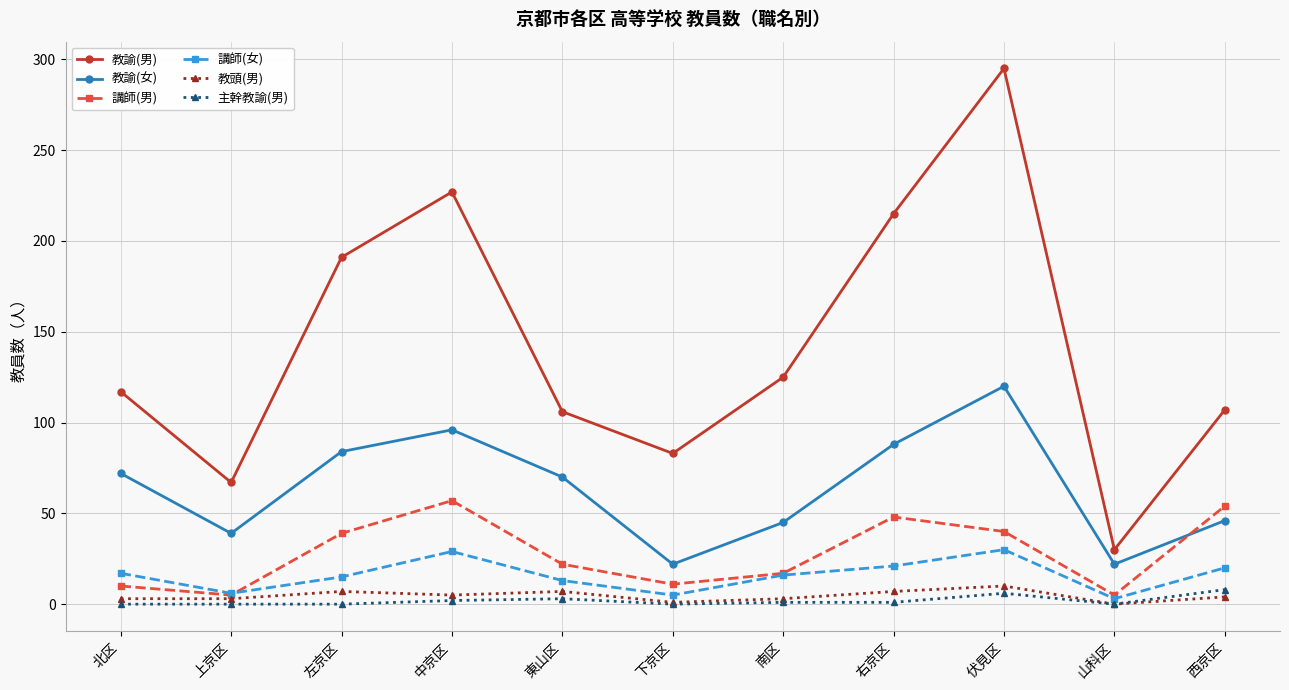

At which category is the sum across all series the highest?

伏見区